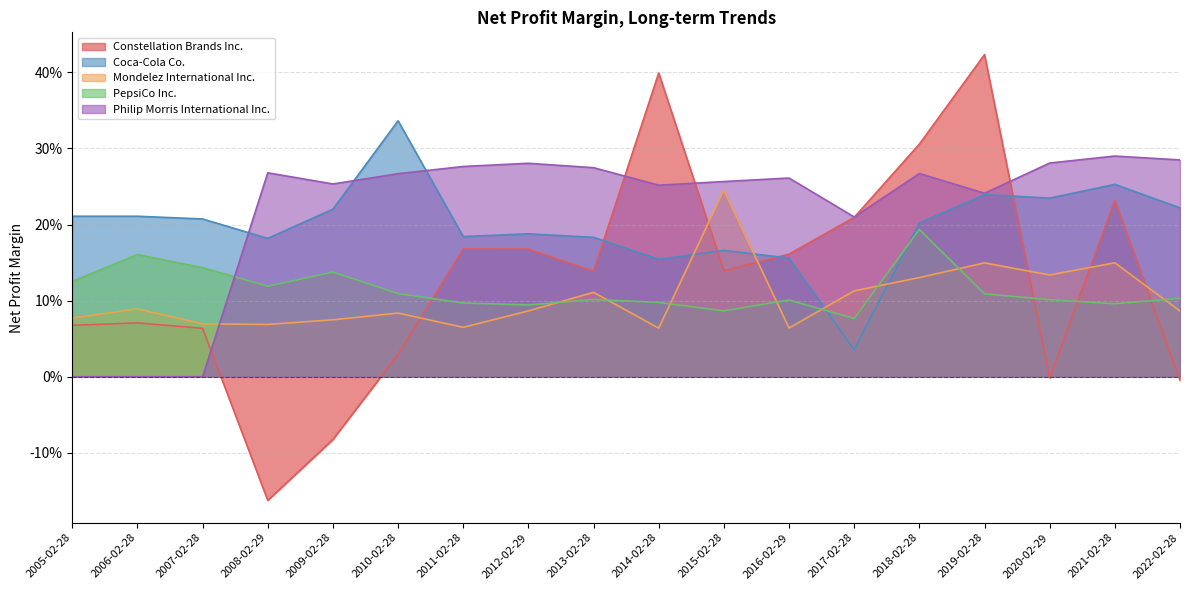

Between 2020-02-29 and 2022-02-28, which series saw the biggest shift?

Mondelez International Inc.